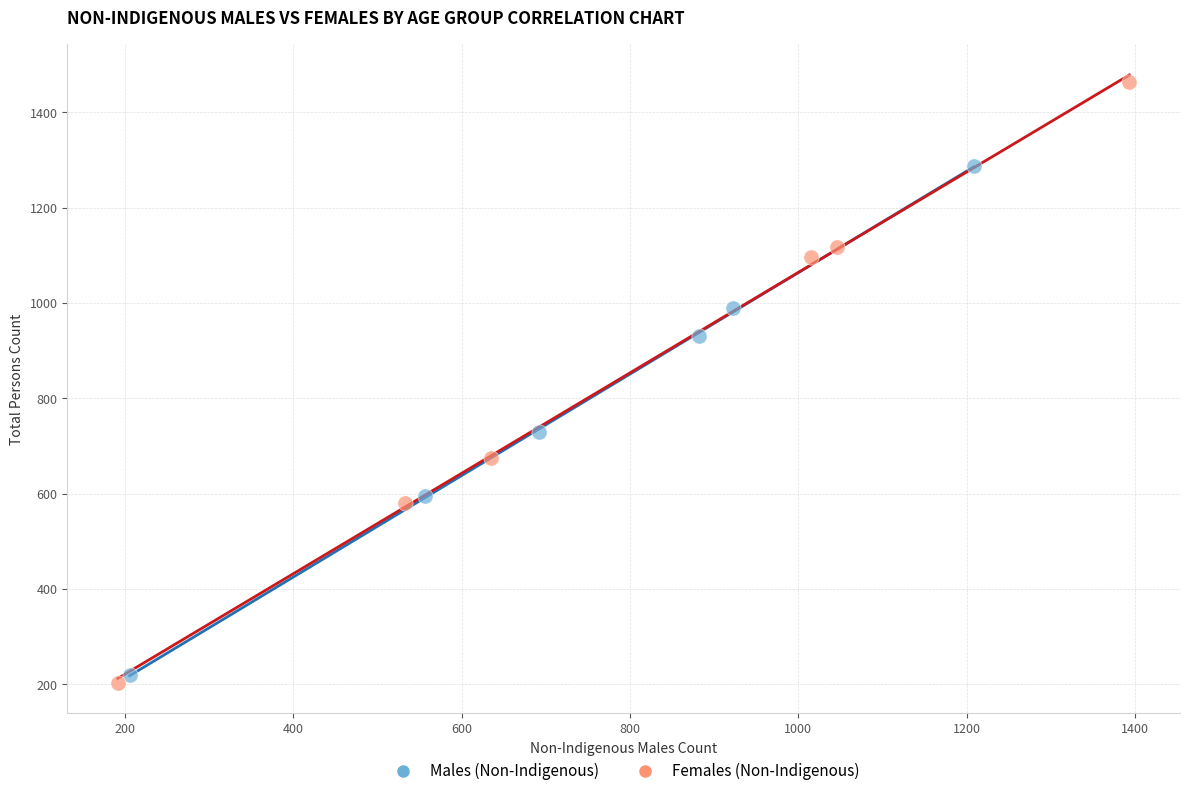

Which series reaches the maximum Y coordinate?

Females (Non-Indigenous)